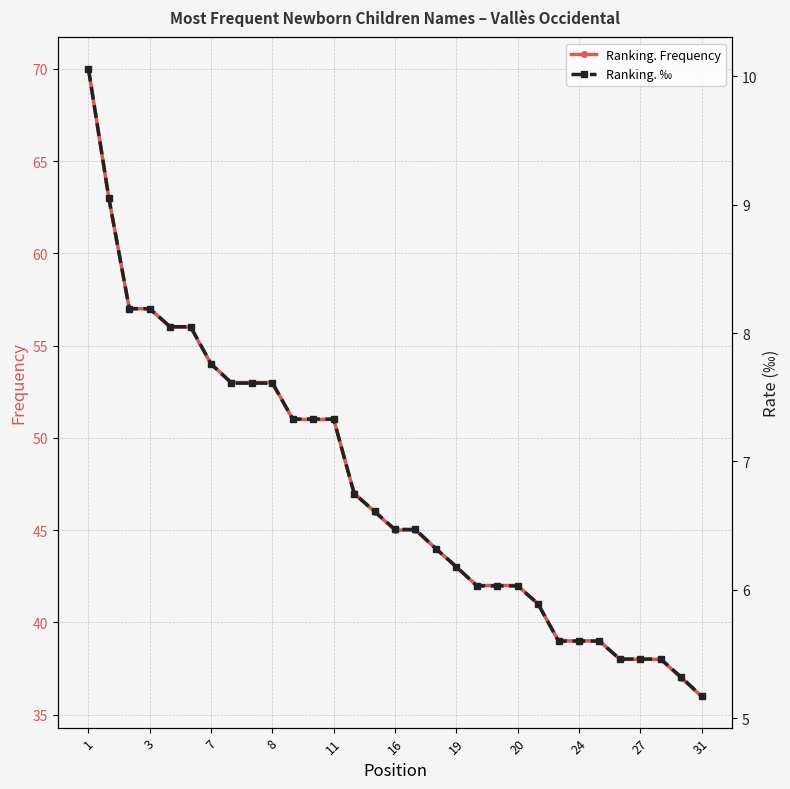

True or false: Ranking. Frequency has a value of 35 at 1.

False